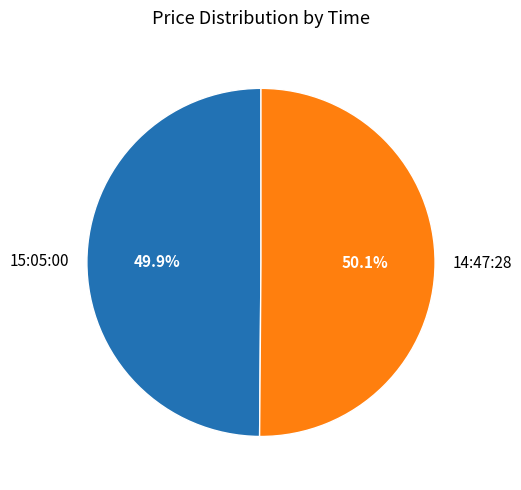

Is it true that 15:05:00 is 50% of the pie?

True